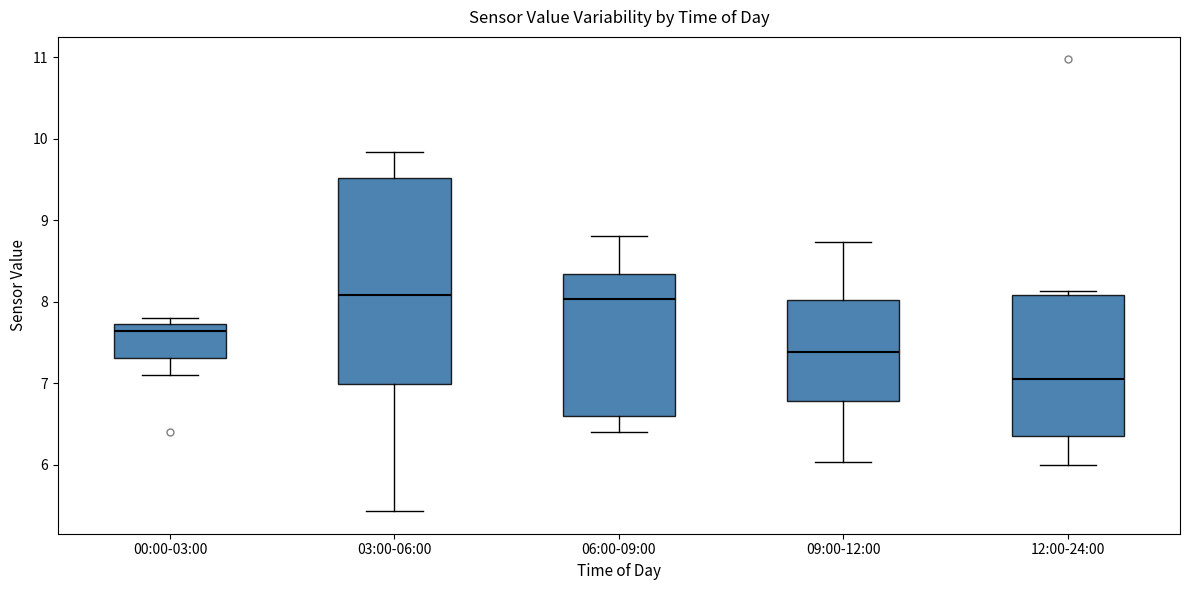

Reading left to right, transcribe this box plot: for each box, give where its median line is, the range the box spans, and where its two whiskers end, as read against the y-axis. The values are not printed on the chart, so give them approximately, as read against the axis.

00:00-03:00: median 7.6, box 7.3 to 7.7, whiskers 7.1 to 7.8
03:00-06:00: median 8.1, box 7.0 to 9.5, whiskers 5.4 to 9.8
06:00-09:00: median 8.0, box 6.6 to 8.3, whiskers 6.4 to 8.8
09:00-12:00: median 7.4, box 6.8 to 8.0, whiskers 6.0 to 8.7
12:00-24:00: median 7.1, box 6.4 to 8.1, whiskers 6.0 to 8.1 (just above the box's upper edge)